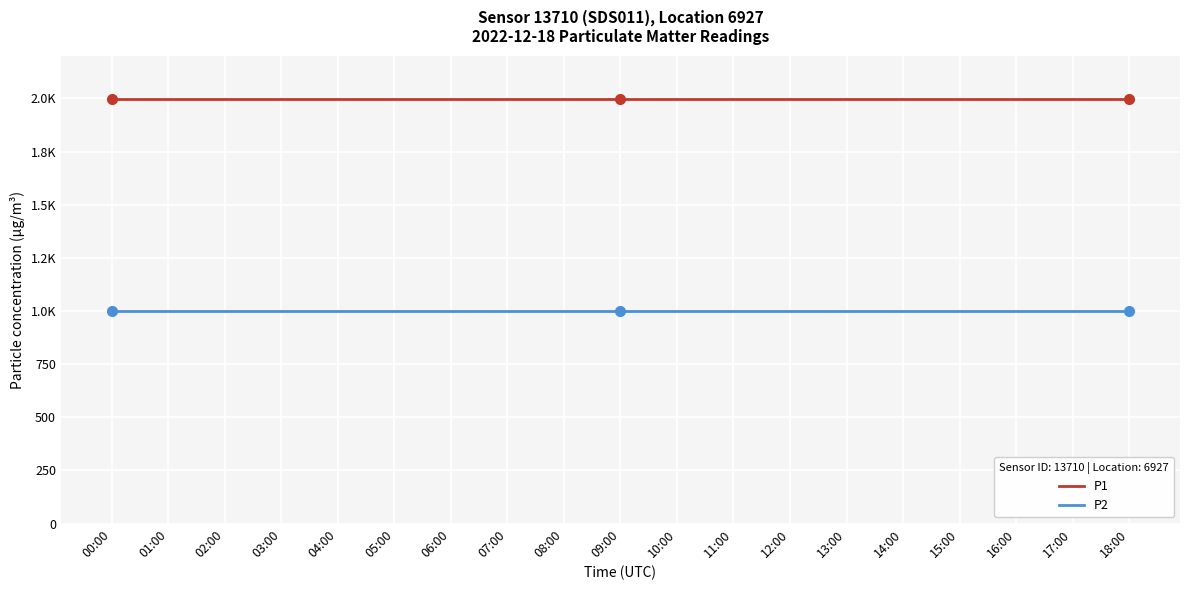

Is this an area chart (filled region under the line)?

No